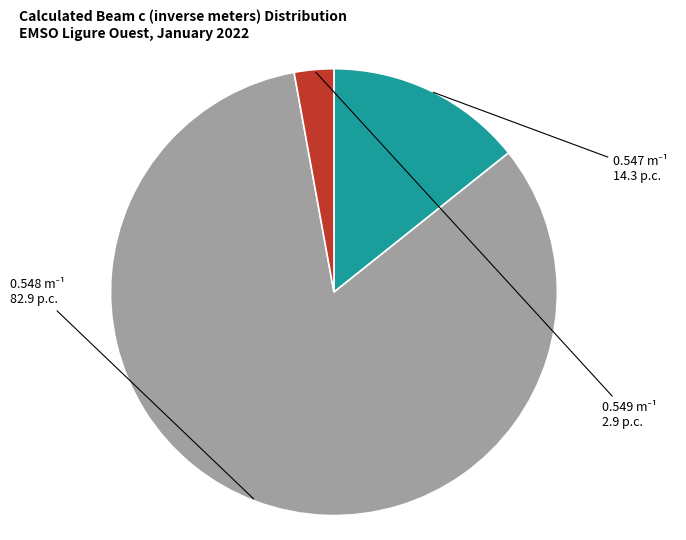

Count the number of slices in the pie.

3